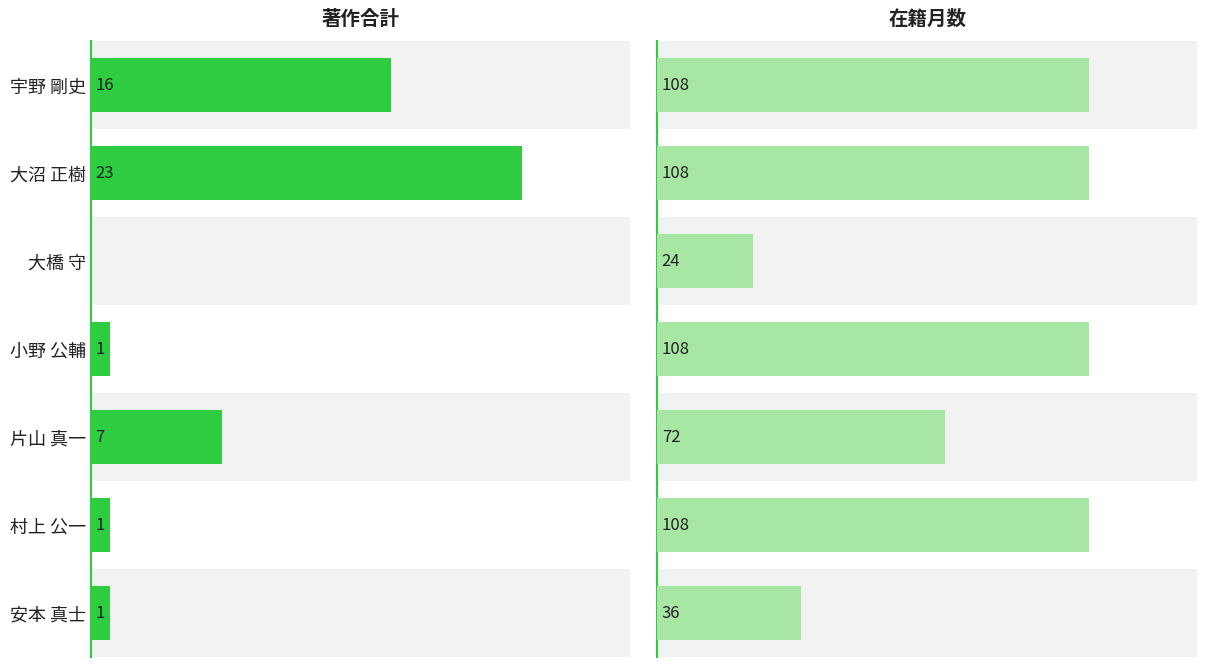

What is the difference between the second highest and second lowest values in the 著作合計 series?

15